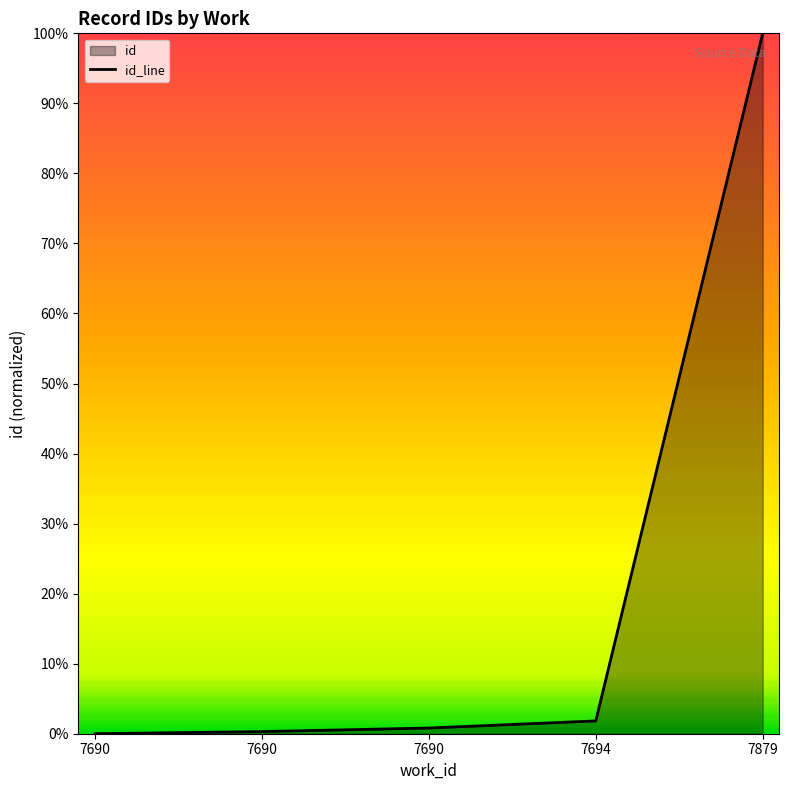

At which label is the value closest to 0?

7690